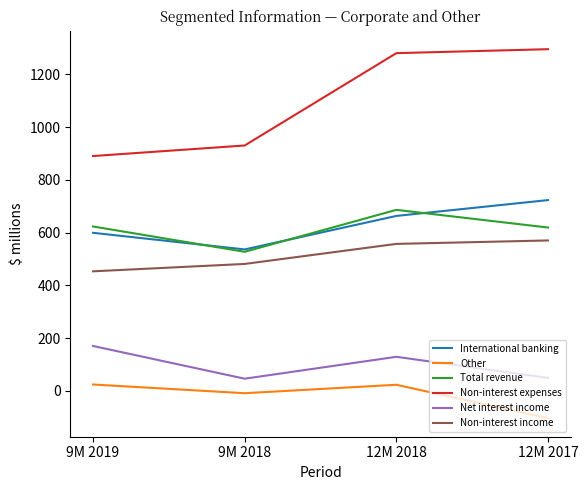

Which series changed the most between 9M 2018 and 12M 2018?

Non-interest expenses